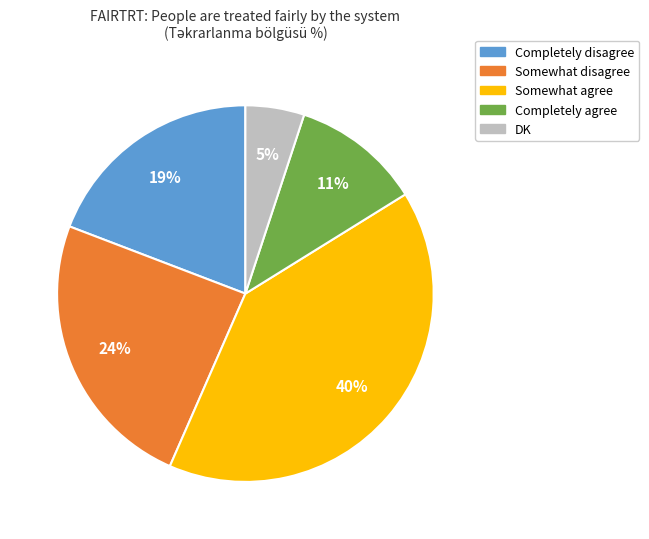

What percentage is the Completely disagree slice, to the nearest percent?

19%